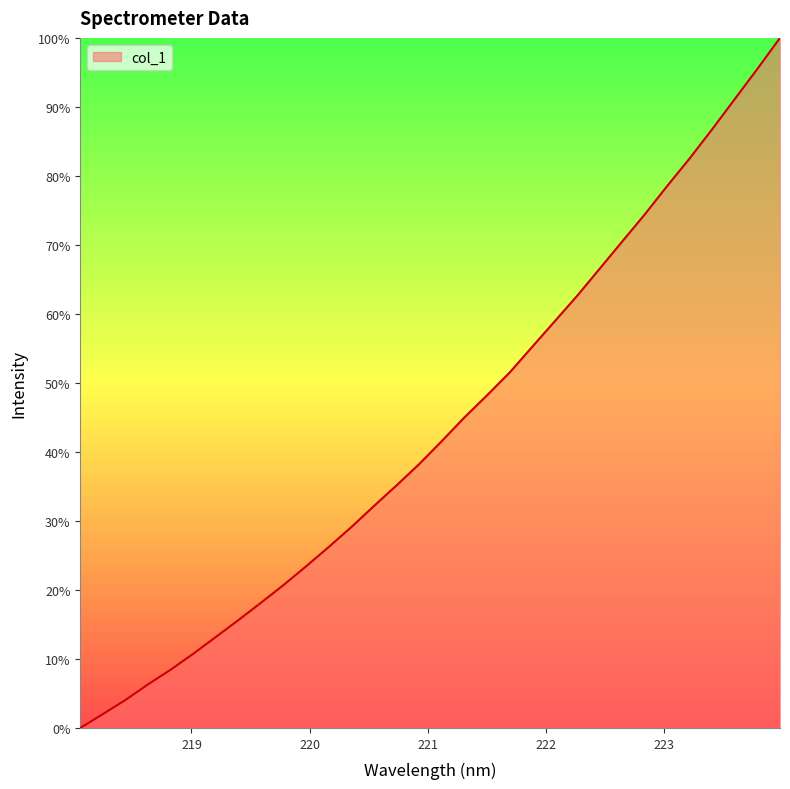

What is the difference between the maximum and minimum values?

100.0